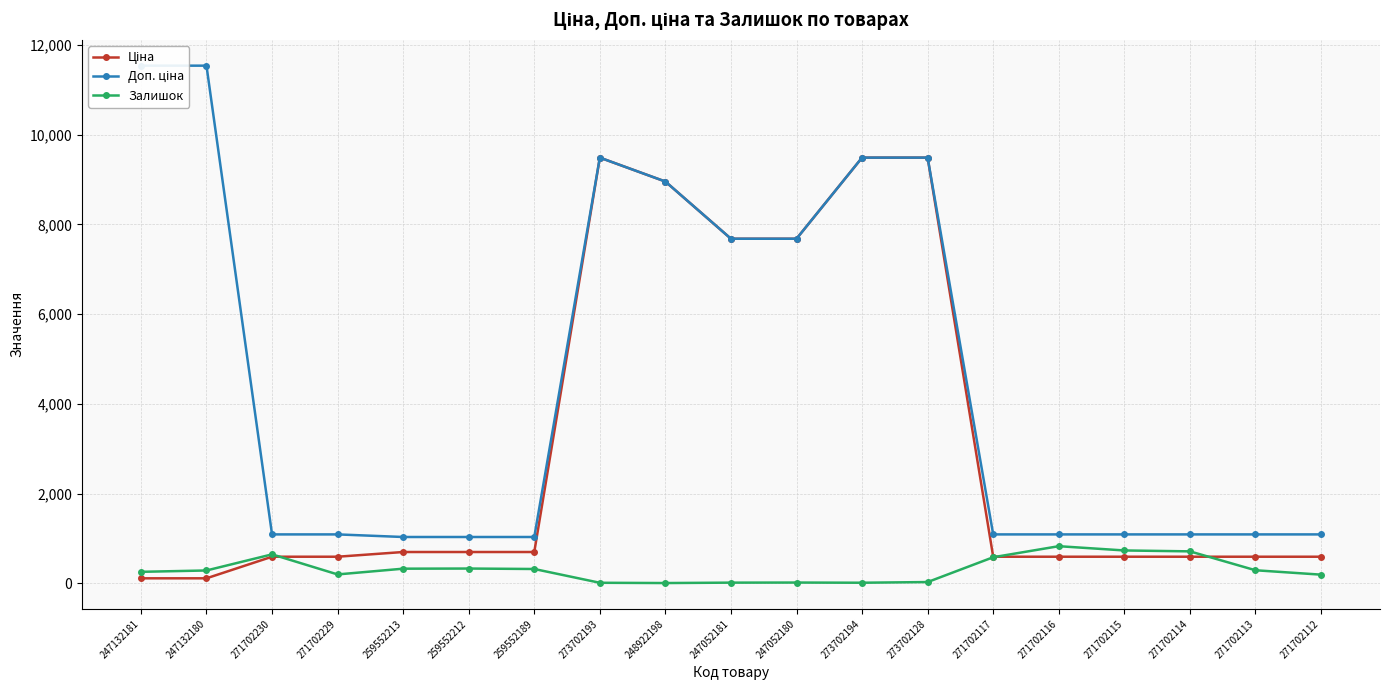

What is the label of the 16th point from the right?

271702229